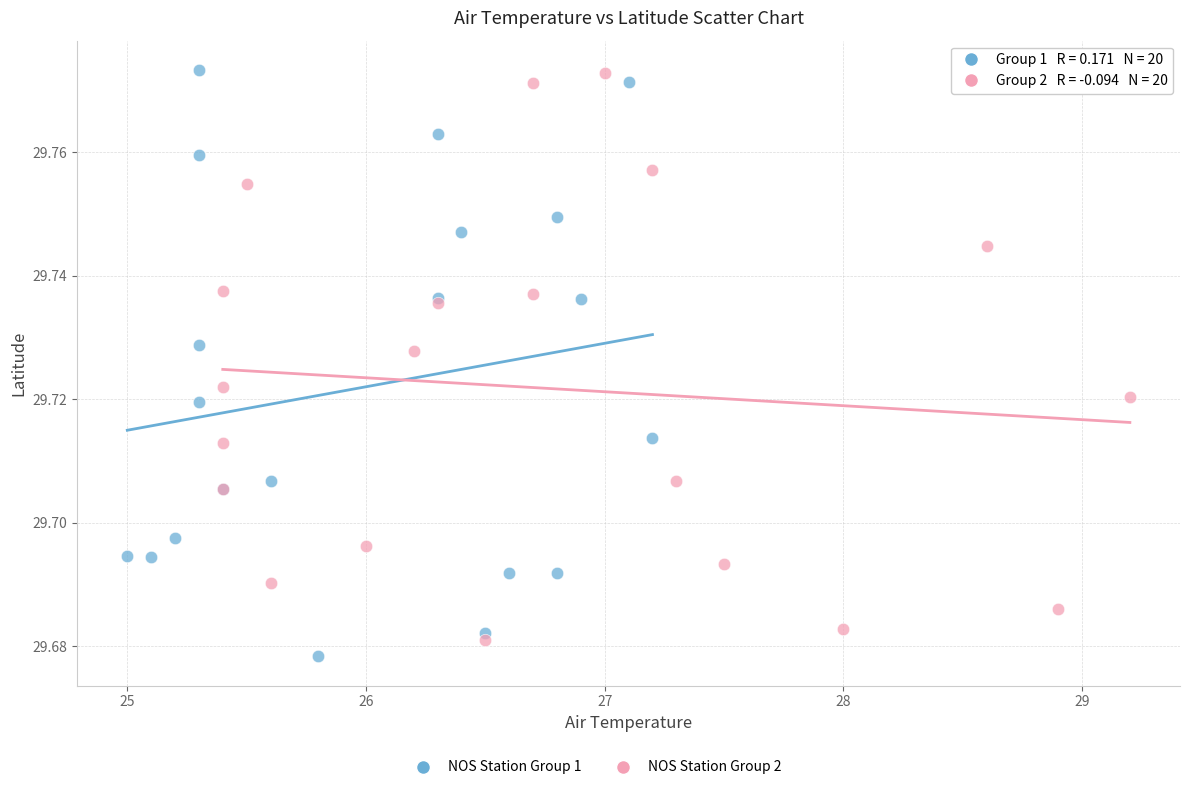

Which series contains the lowest Y value?

NOS Station Group 1